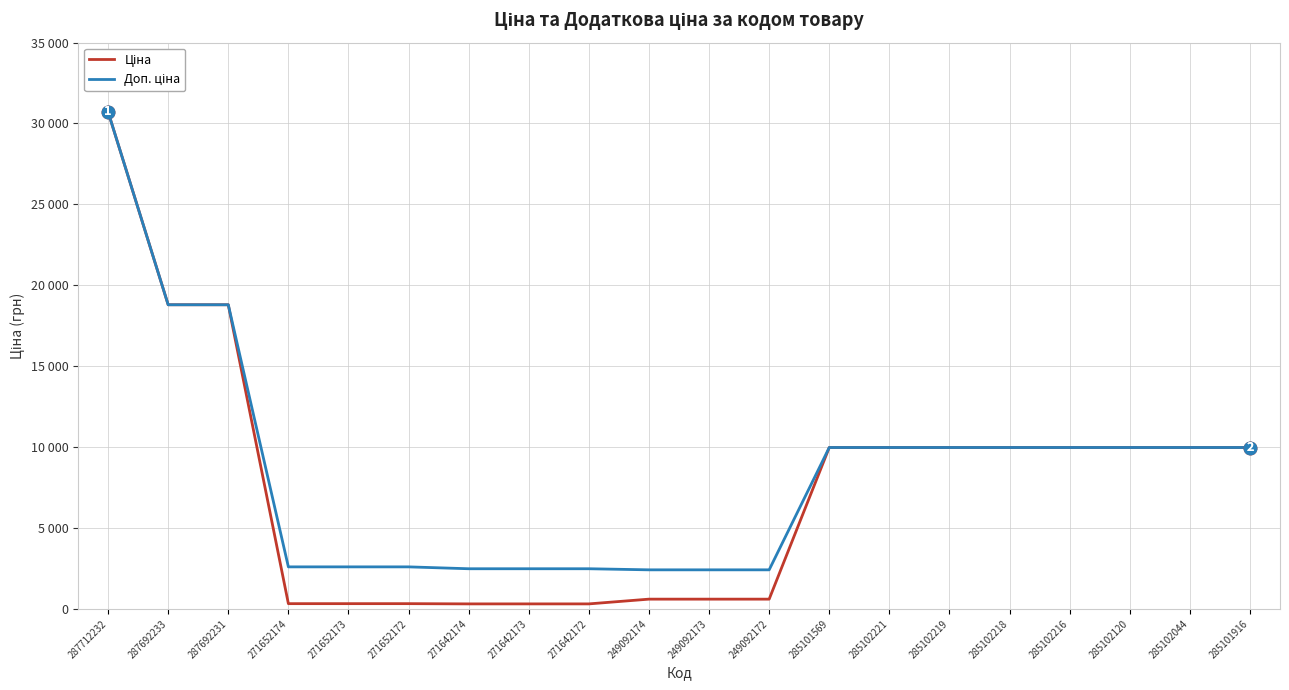

Does the chart have visible grid lines?

Yes